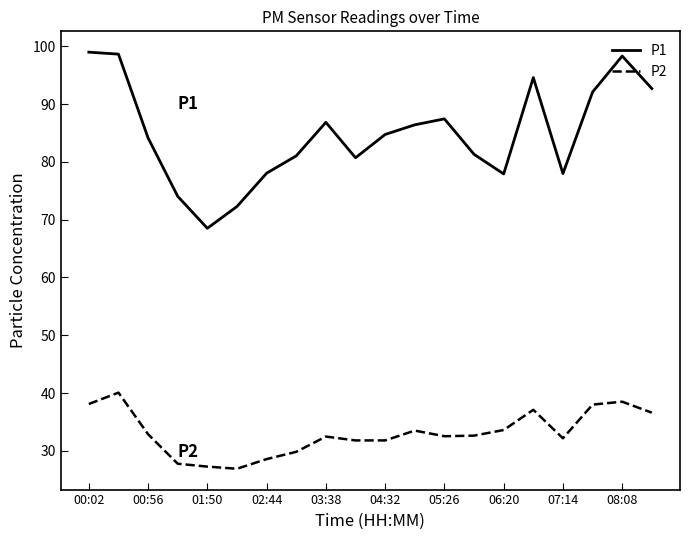

List the series in order of their peak value, lowest first.

P2, P1